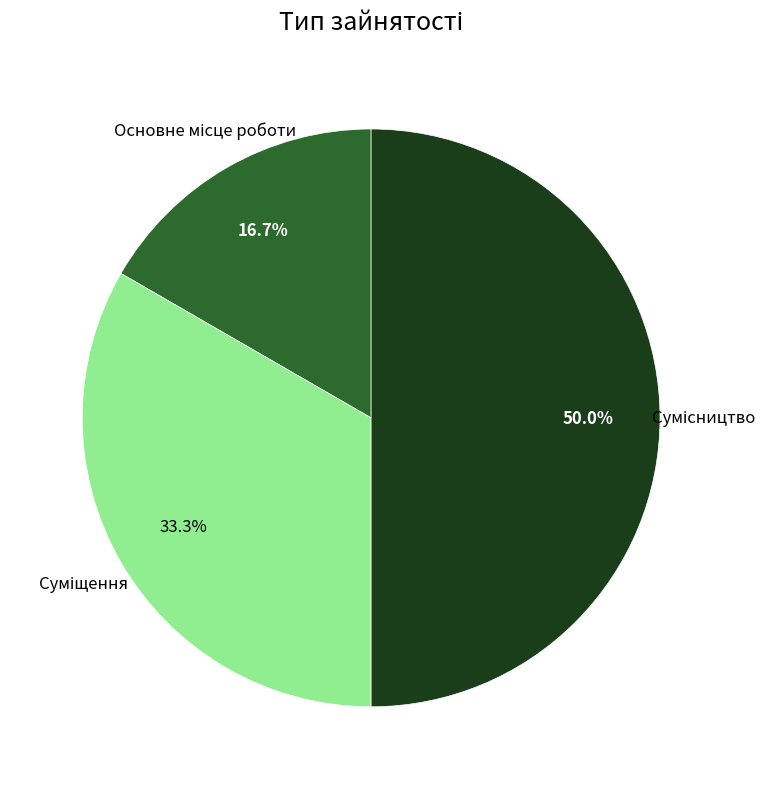

The Основне місце роботи slice represents 22% of the pie. True or false?

False